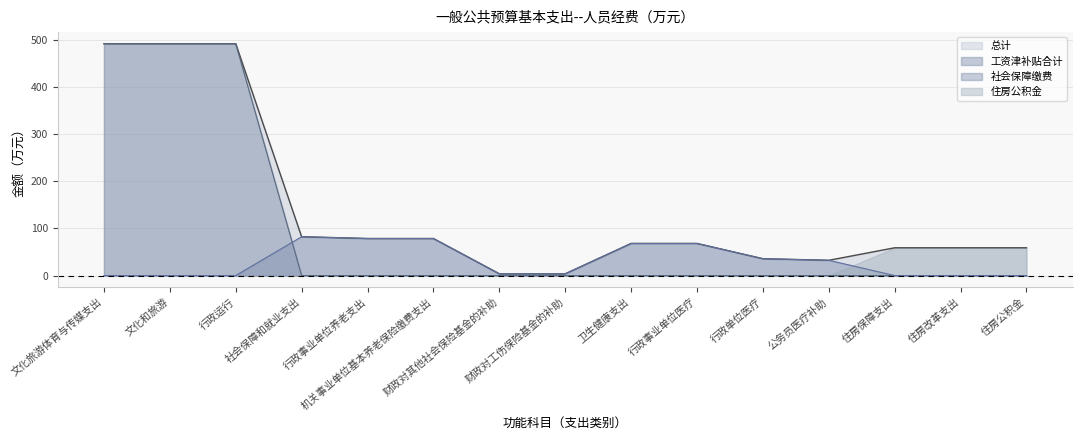

What is the maximum value shown in the chart?

491.6